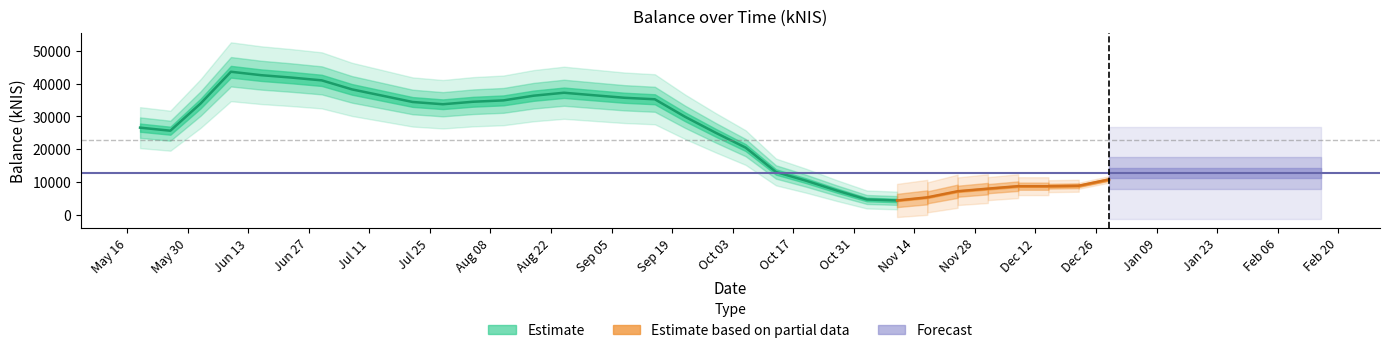

How many values are below 15948?

20